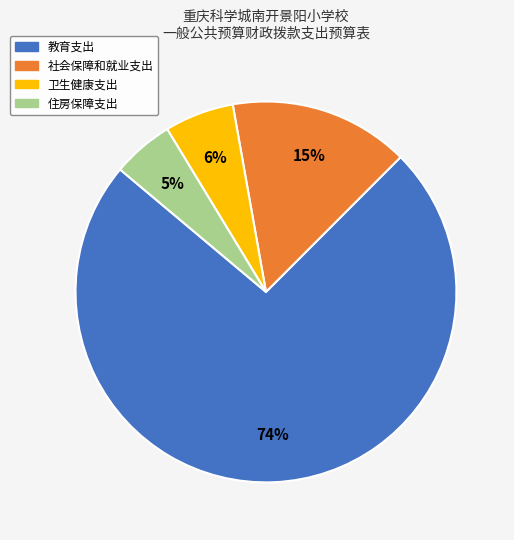

Does 教育支出 account for over 50% of the chart?

Yes